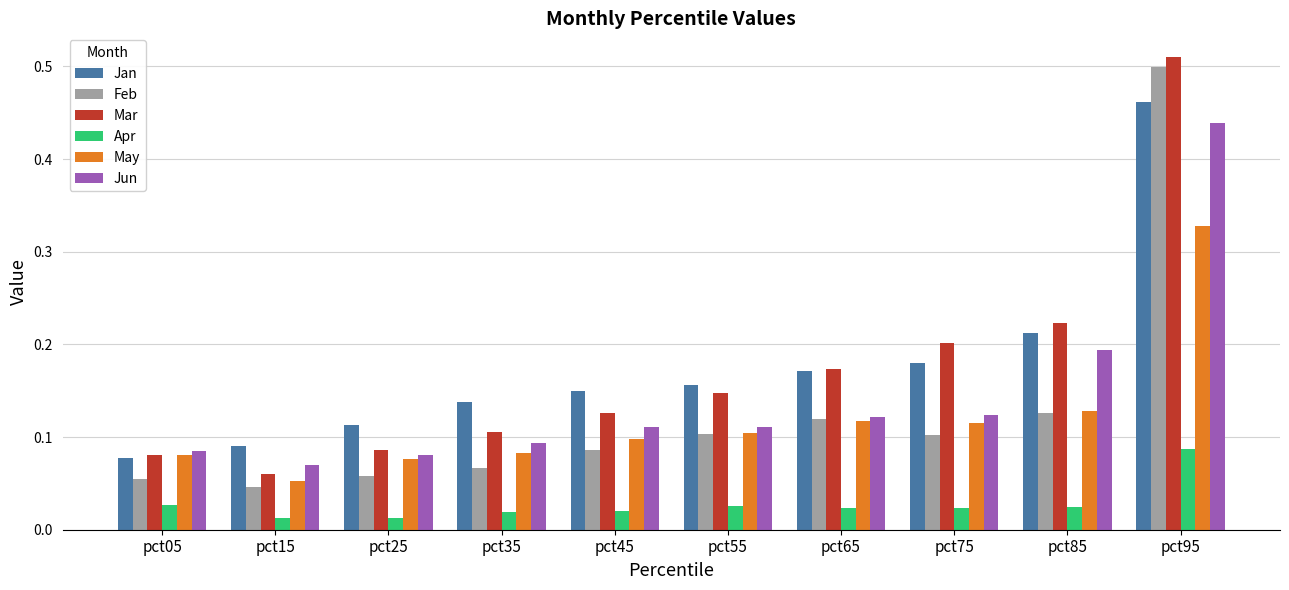

At which category is the sum across all series the highest?

pct95